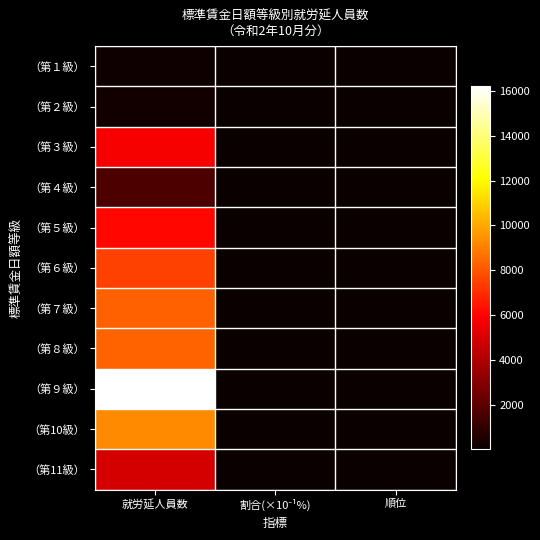

Rank the series by their maximum value, from highest to lowest.

（第９級）, （第10級）, （第８級）, （第７級）, （第６級）, （第５級）, （第３級）, （第11級）, （第４級）, （第２級）, （第１級）